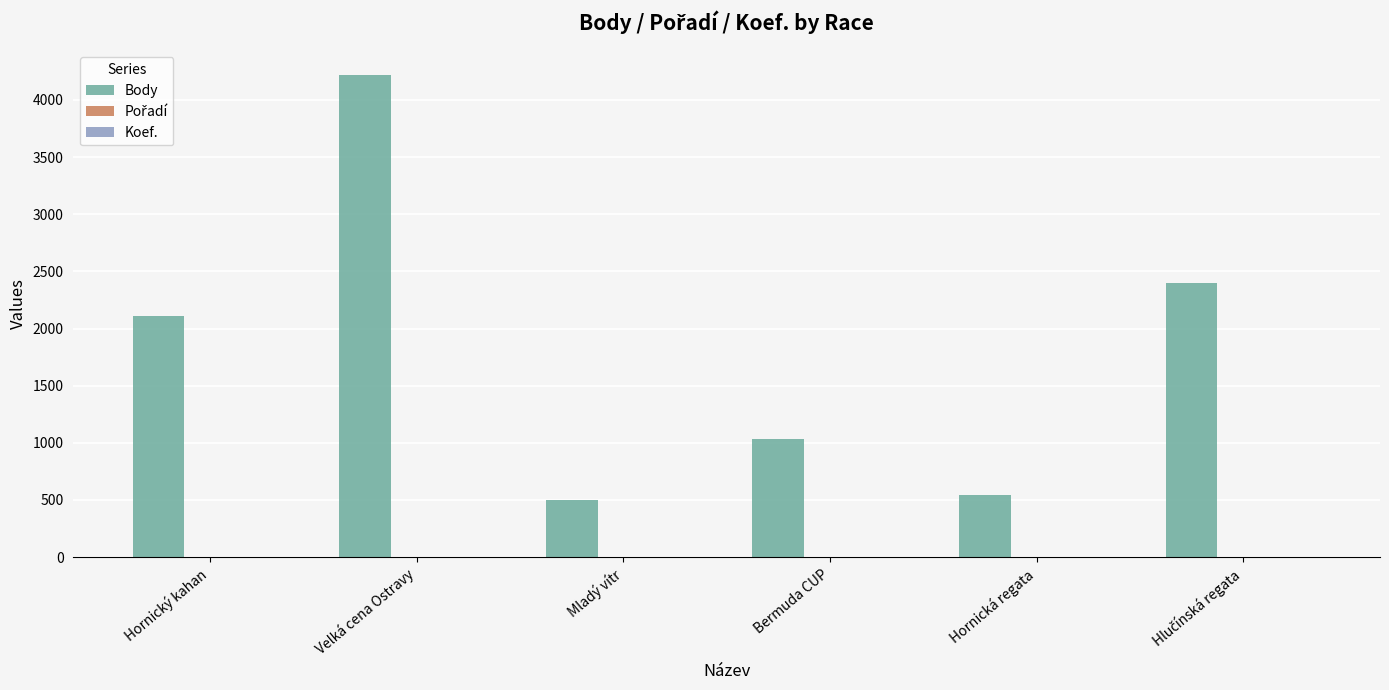

Does the chart contain stacked bars?

No